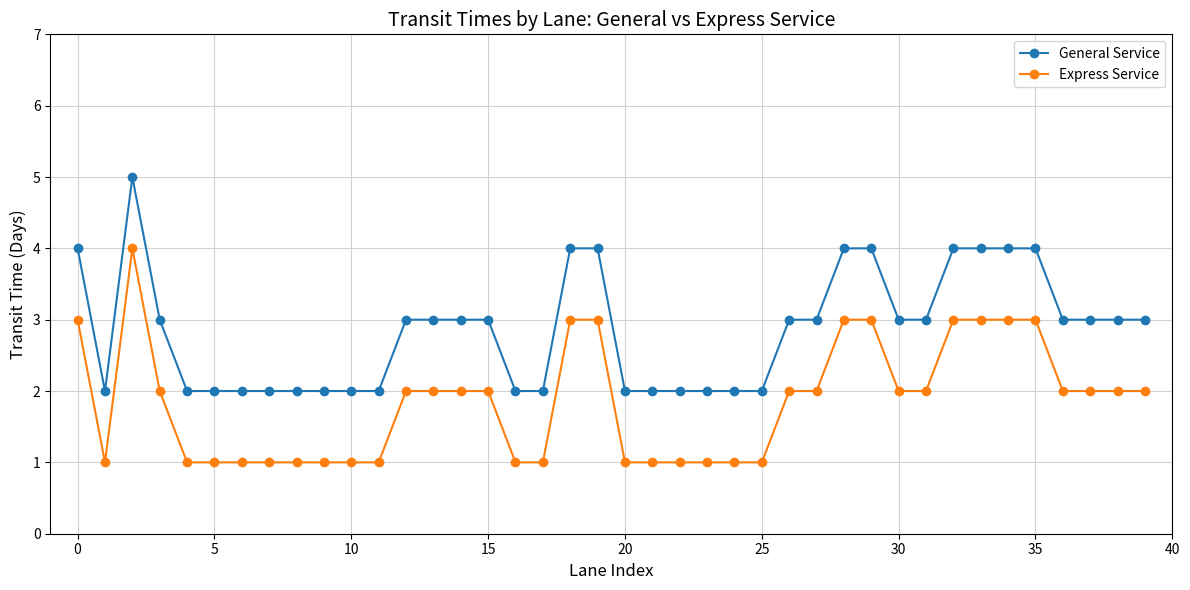

Rank the series by their maximum value, from highest to lowest.

General Service, Express Service